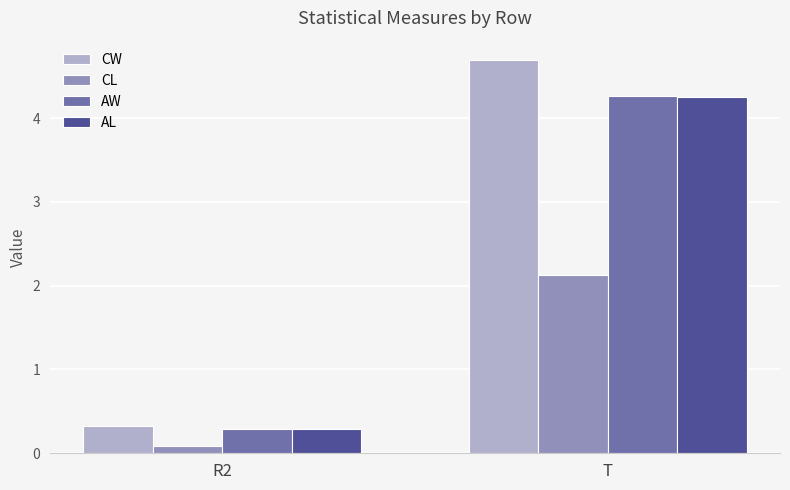

Are the bars grouped side by side (vs. stacked)?

Yes